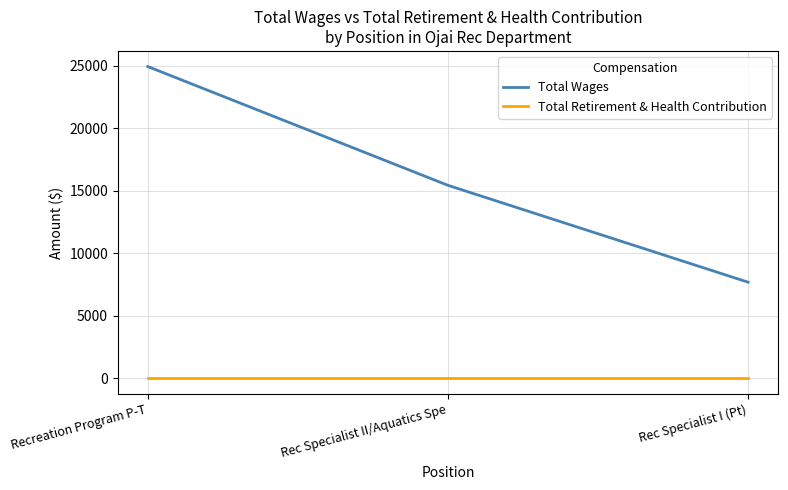

What is the total value across all series at Recreation Program P-T?

24932